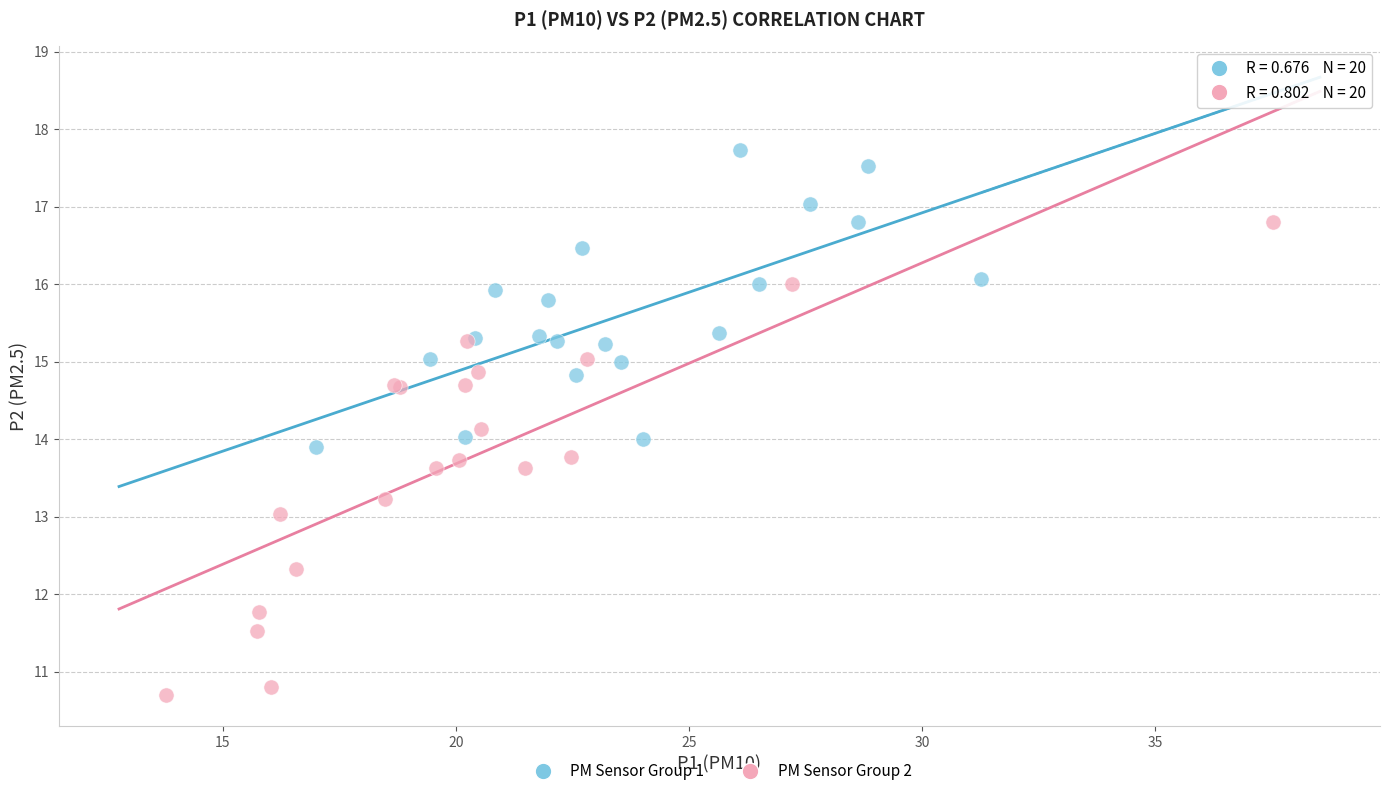

Which series reaches the minimum Y coordinate?

PM Sensor Group 2